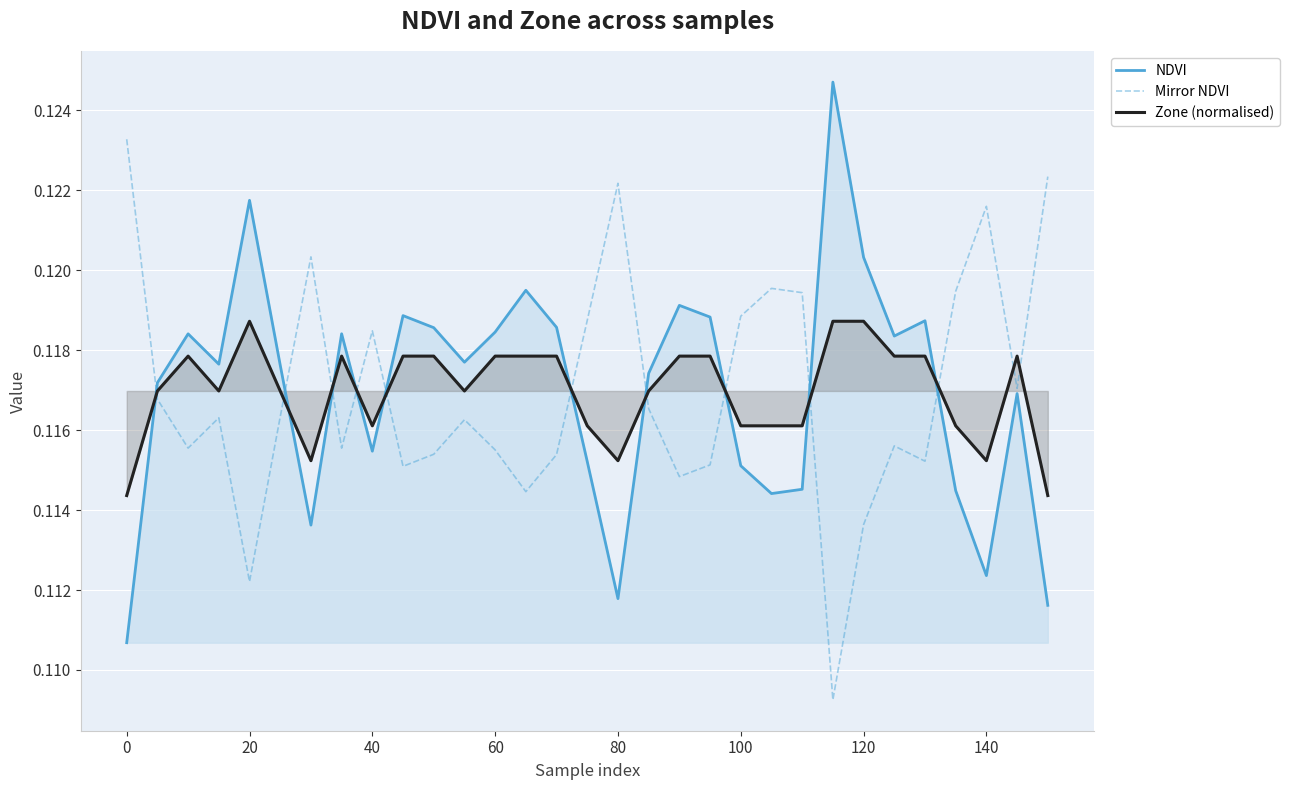

What is the maximum value shown in the chart?

0.1